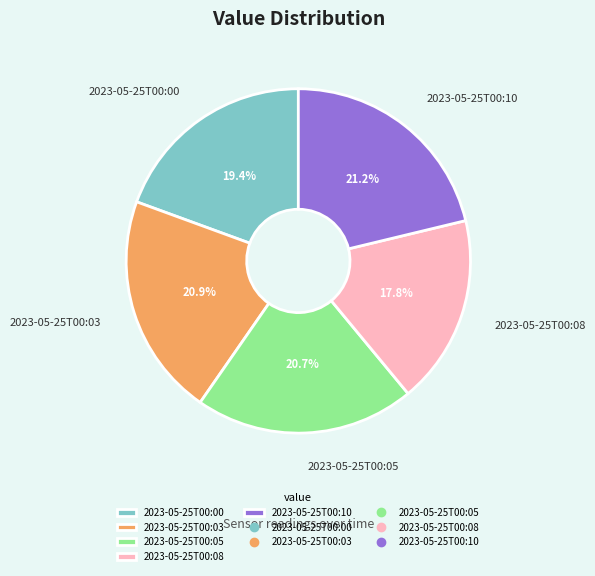

Which slice is the smallest?

2023-05-25T00:08